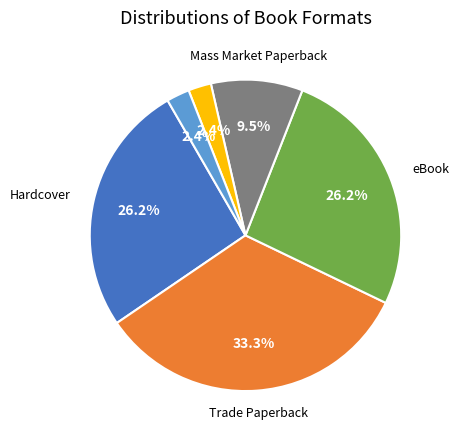

Is there a majority slice in this chart?

No